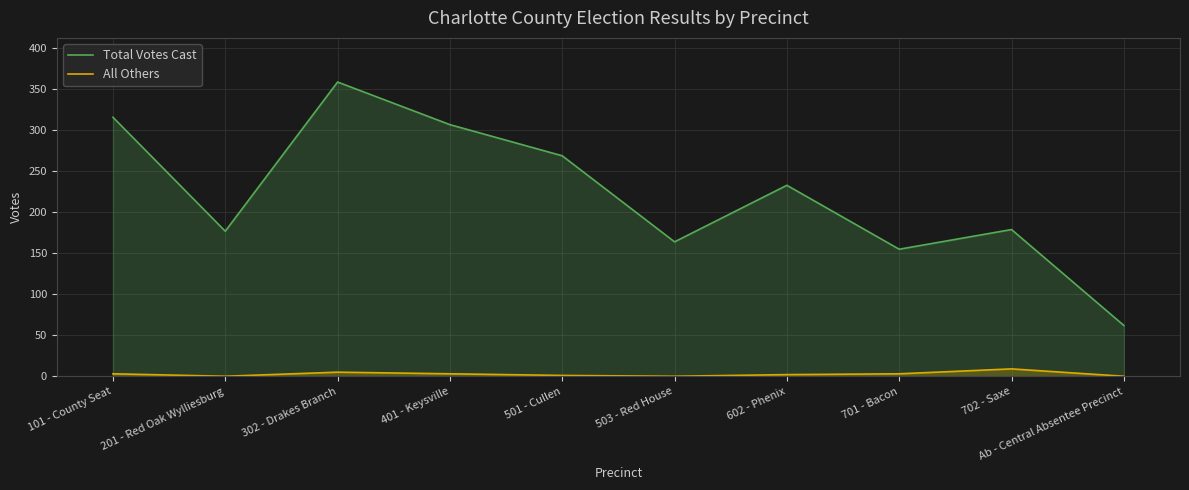

What is the label of the 4th point from the right?

602 - Phenix